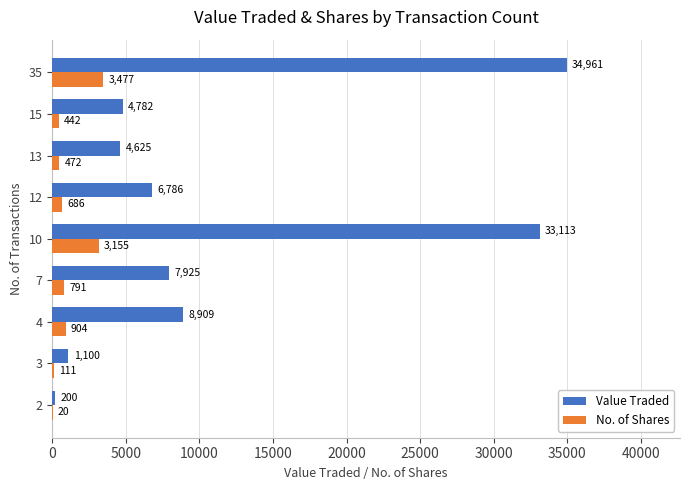

Is it true that Value Traded equals 4782 at 15?

True